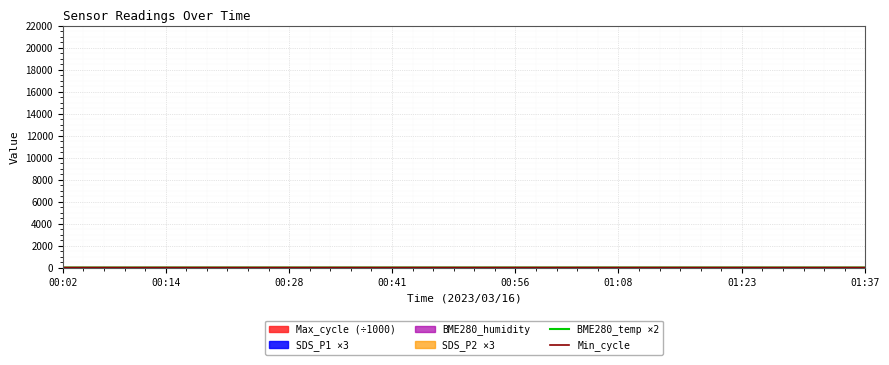

What is the value of the Min_cycle point at the 2nd from the left?

28.0